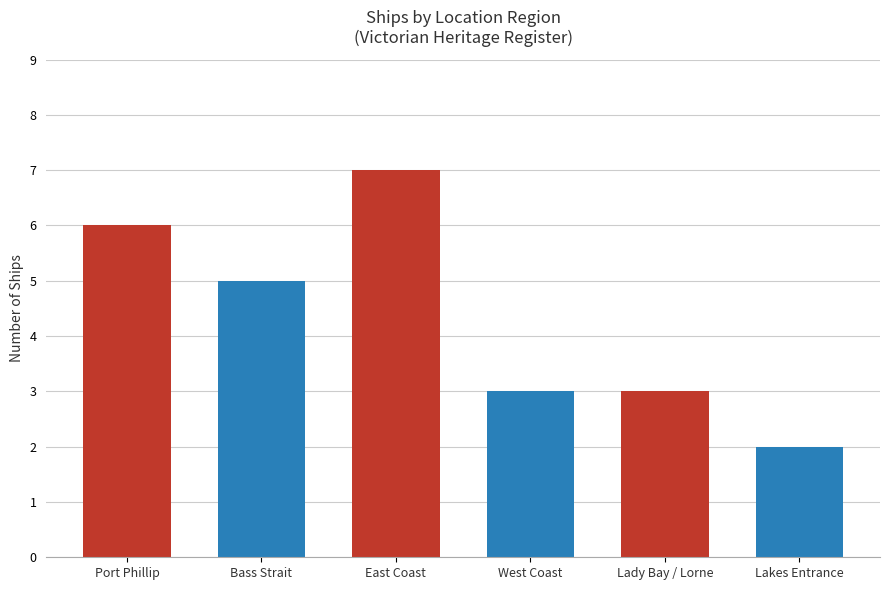

What is the difference between the maximum and minimum values?

5